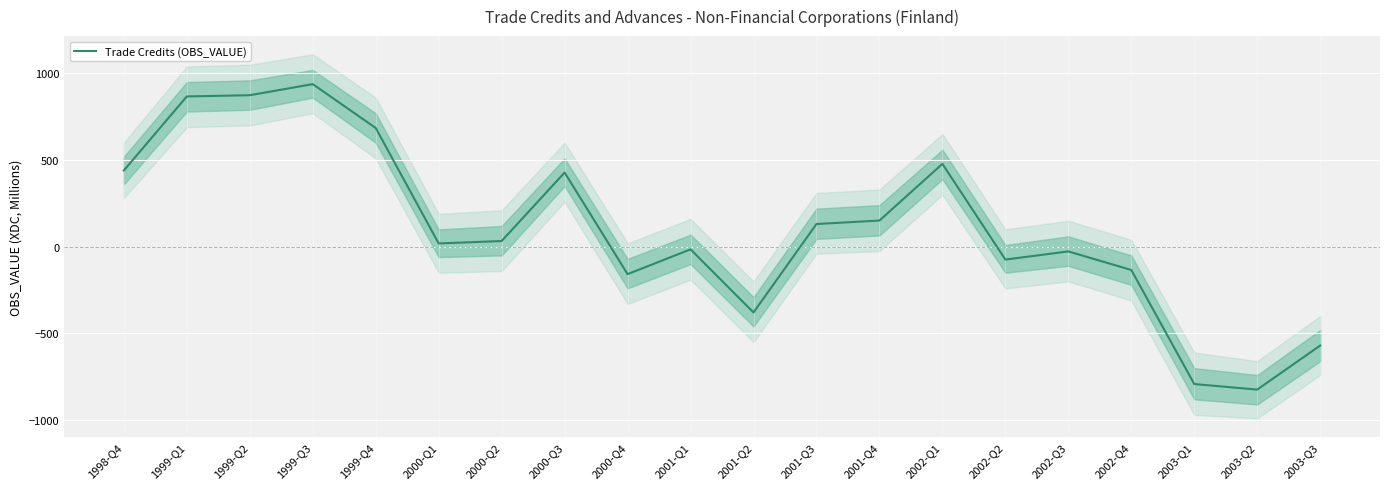

How many categories are shown in the chart?

20